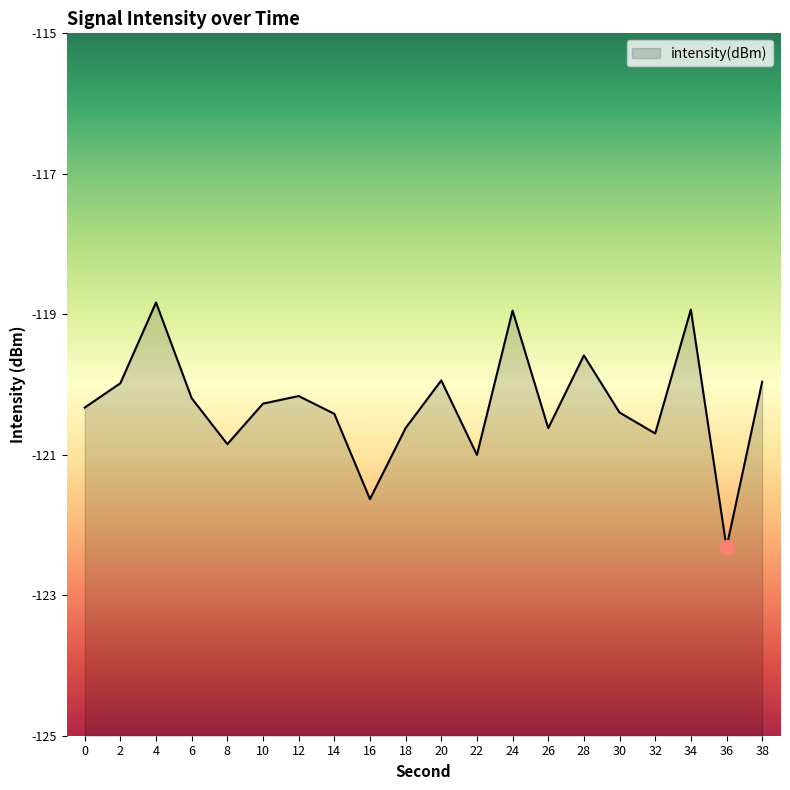

Reading left to right, what are all the values shown in this chart?

-120.3	-120.0	-118.8	-120.2	-120.8	-120.3	-120.2	-120.4	-121.6	-120.6	-119.9	-121.0	-118.9	-120.6	-119.6	-120.4	-120.7	-118.9	-122.3	-120.0